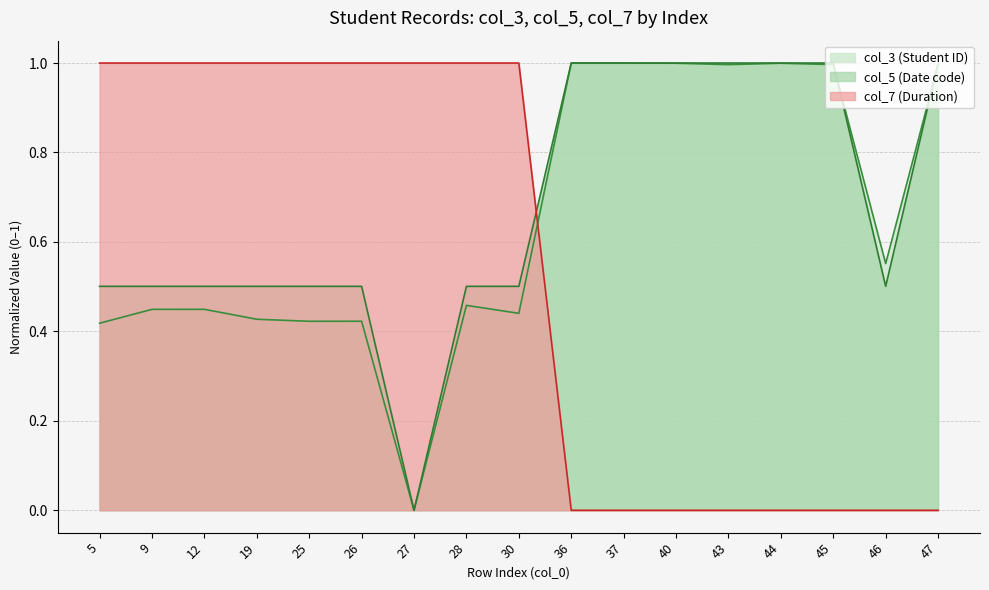

Reading left to right, transcribe all the data shown in this chart.

col_7: 5=1.0	9=1.0	12=1.0	19=1.0	25=1.0	26=1.0	27=1.0	28=1.0	30=1.0	36=0.0	37=0.0	40=0.0	43=0.0	44=0.0	45=0.0	46=0.0	47=0.0
col_5: 5=0.5	9=0.5	12=0.5	19=0.5	25=0.5	26=0.5	27=0.0	28=0.5	30=0.5	36=1.0	37=1.0	40=1.0	43=1.0	44=1.0	45=1.0	46=0.5	47=1.0
col_3: 5=0.4	9=0.4	12=0.4	19=0.4	25=0.4	26=0.4	27=0.0	28=0.5	30=0.4	36=1.0	37=1.0	40=1.0	43=1.0	44=1.0	45=1.0	46=0.6	47=1.0